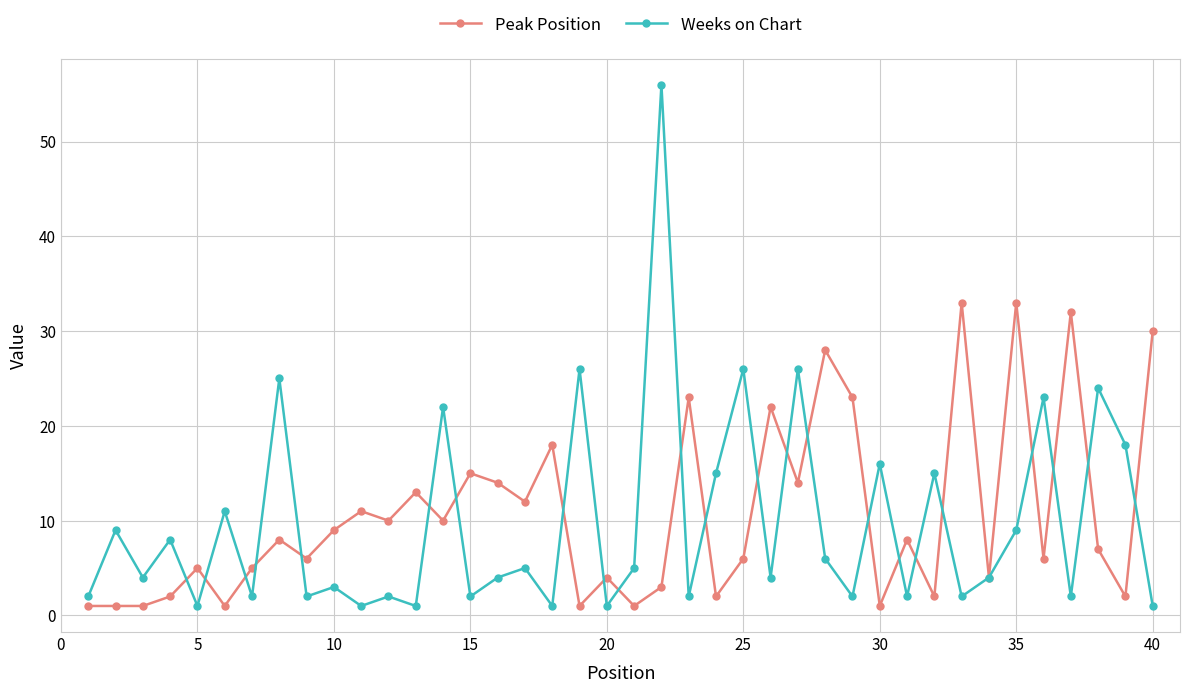

Which series has the widest spread of values?

Weeks on Chart